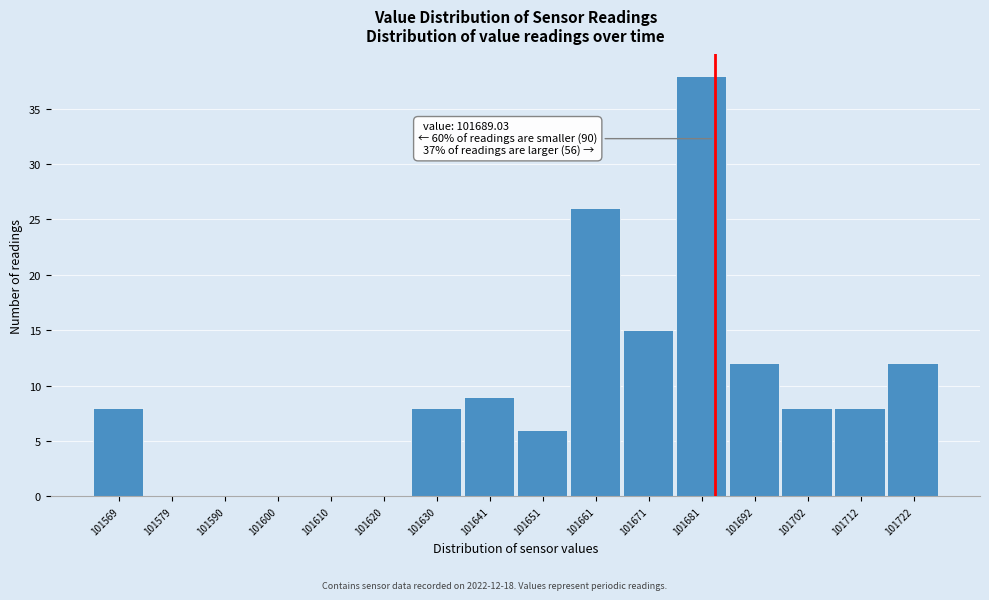

Reading right to left, transcribe all the data shown in this chart.

101722=12	101712=8	101702=8	101692=12	101681=38	101671=15	101661=26	101651=6	101641=9	101630=8	101620=0	101610=0	101600=0	101590=0	101579=0	101569=8